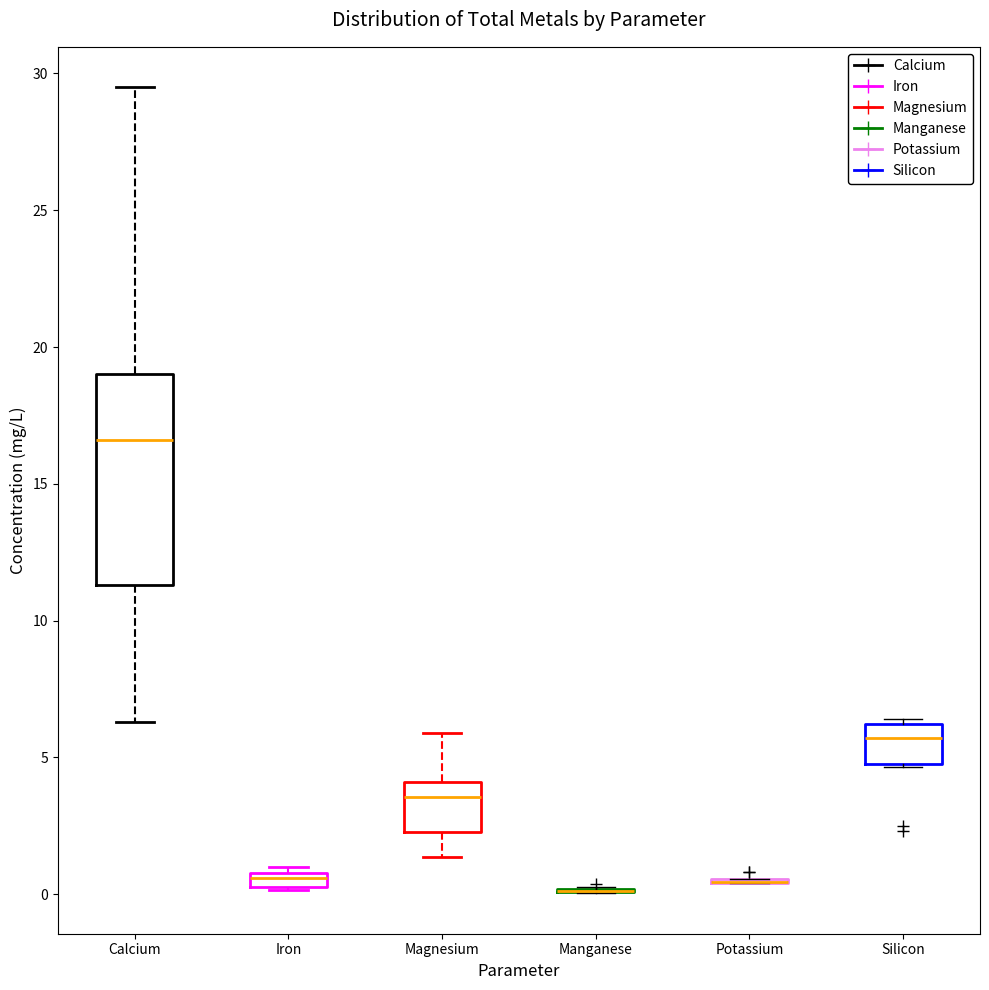

Which box is the tallest, from its lower edge to its upper edge?

Calcium